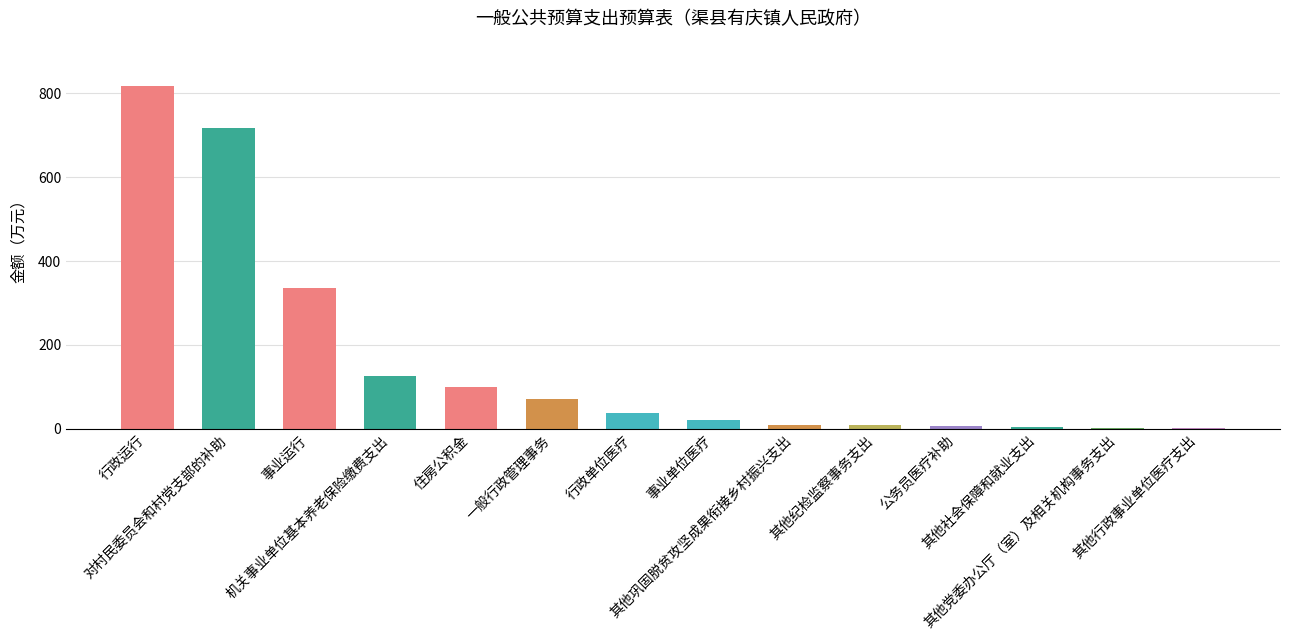

What is the sum of all values?

2261.8